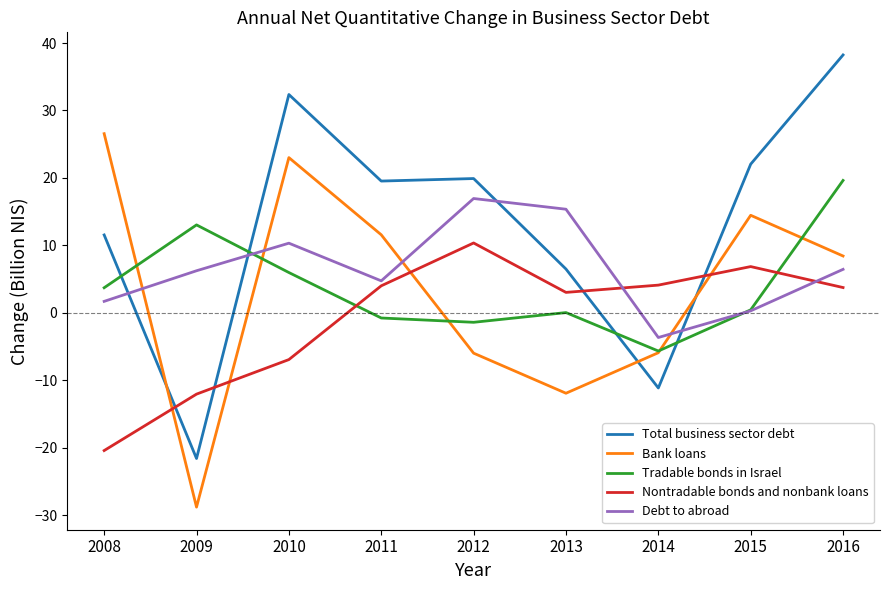

What is the difference between the highest and lowest values at 2014?

15.3